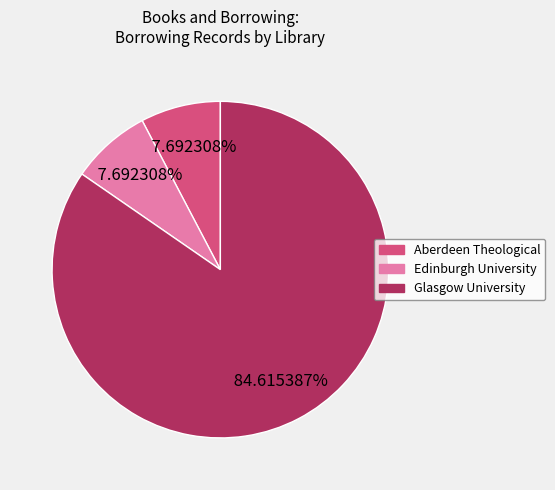

Does Edinburgh University represent more than half of the total?

No